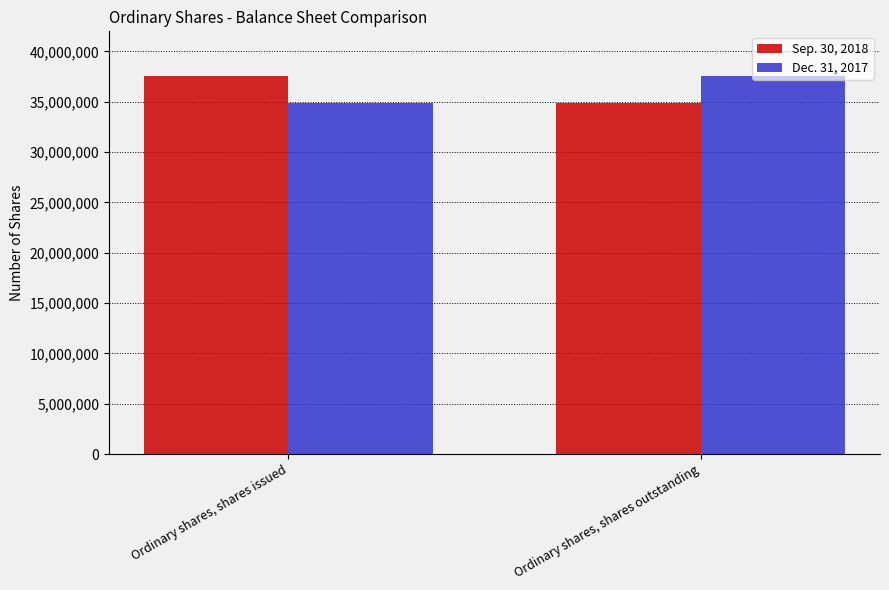

Reading left to right, extract all data points from this chart.

Sep. 30, 2018: 37534416	34836575
Dec. 31, 2017: 34836575	37534416